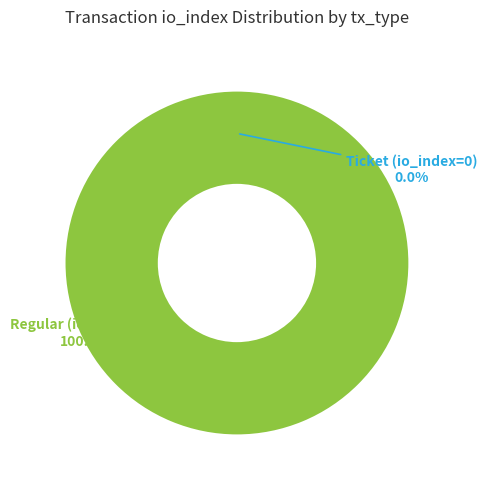

Is there a majority slice in this chart?

Yes